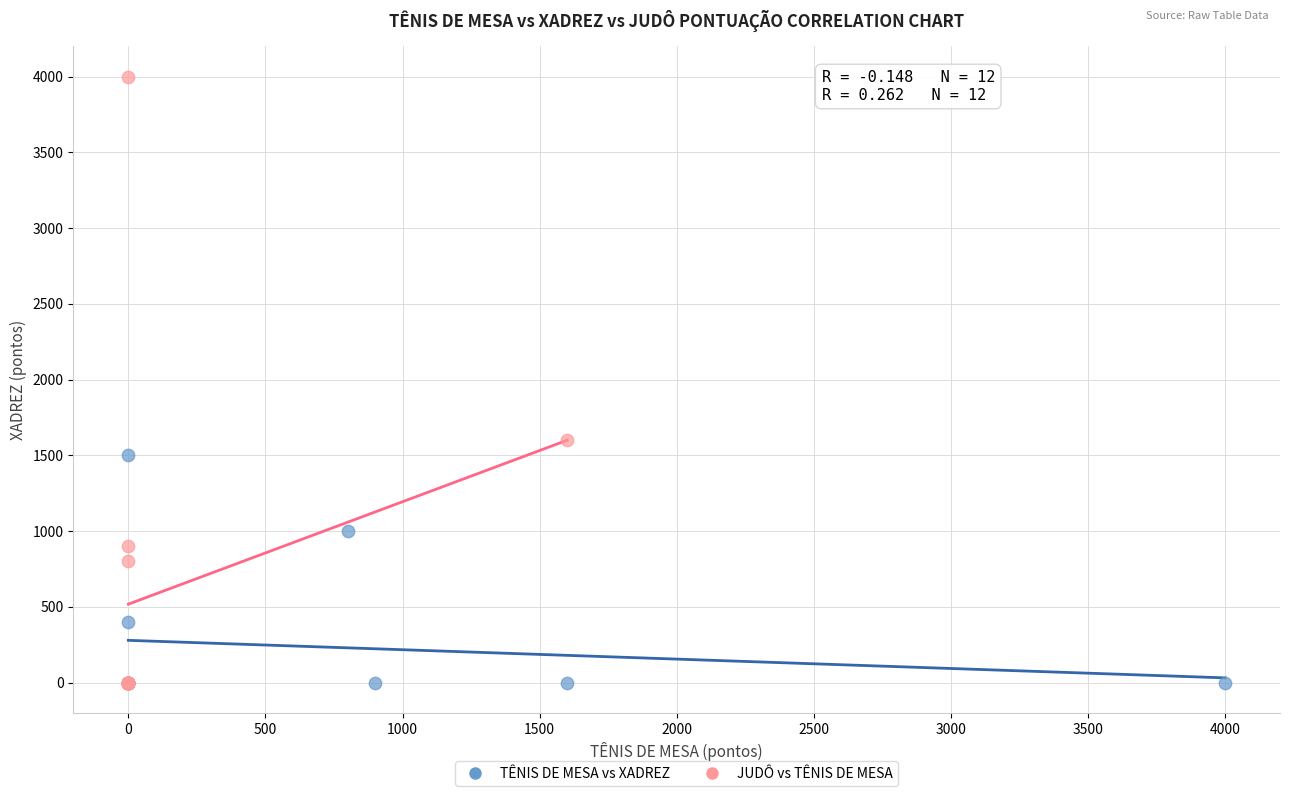

Which series has the widest spread of Y values?

JUDÔ vs TÊNIS DE MESA